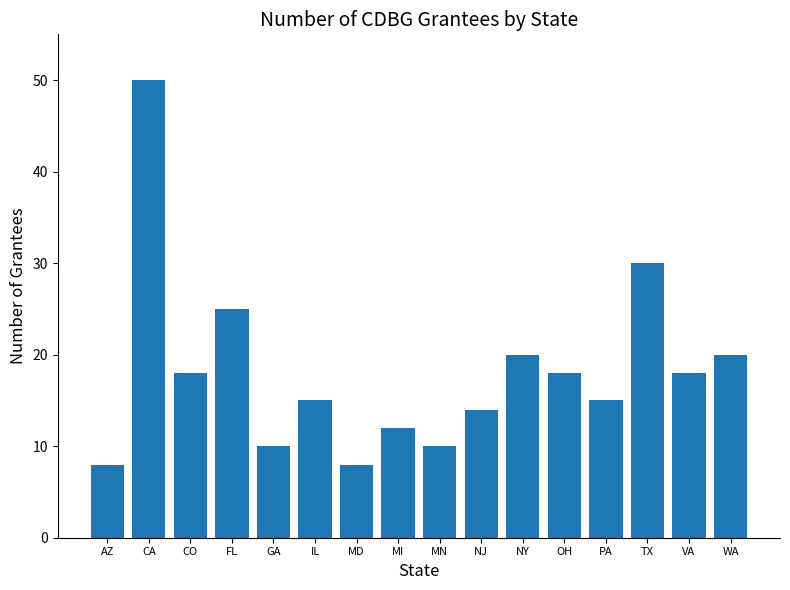

Reading left to right, extract all data points from this chart.

8	50	18	25	10	15	8	12	10	14	20	18	15	30	18	20